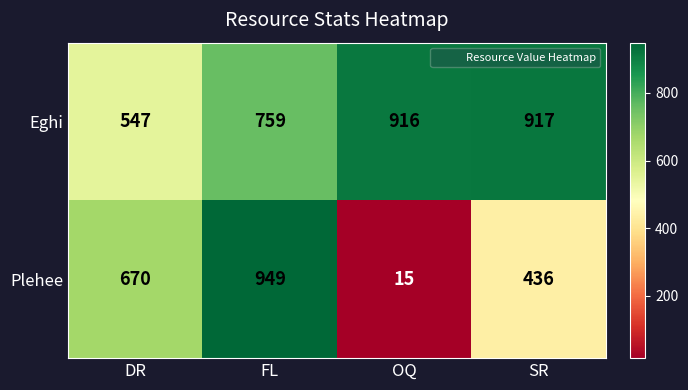

The value of Plehee at OQ is 15. True or false?

True